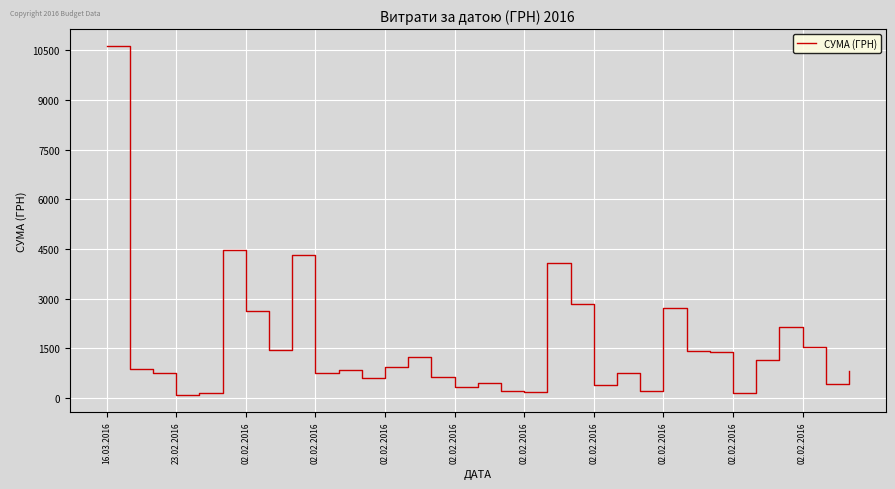

What is the difference between the maximum and minimum values?

10512.1